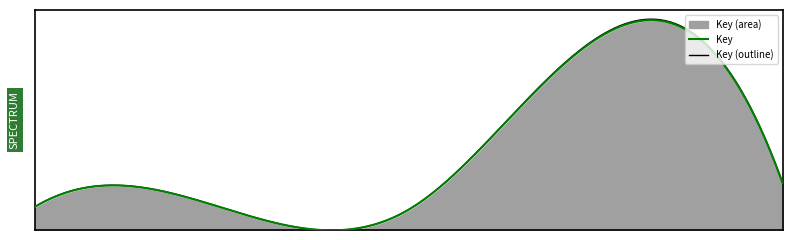

How many points are higher than both their immediate neighbors (excluding endpoints)?

1